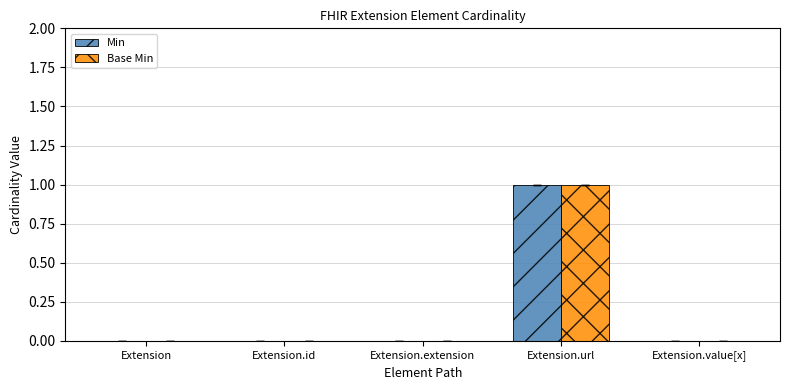

Reading left to right, what are all the values shown in this chart?

Min: 0	0	0	1	0
Base Min: 0	0	0	1	0